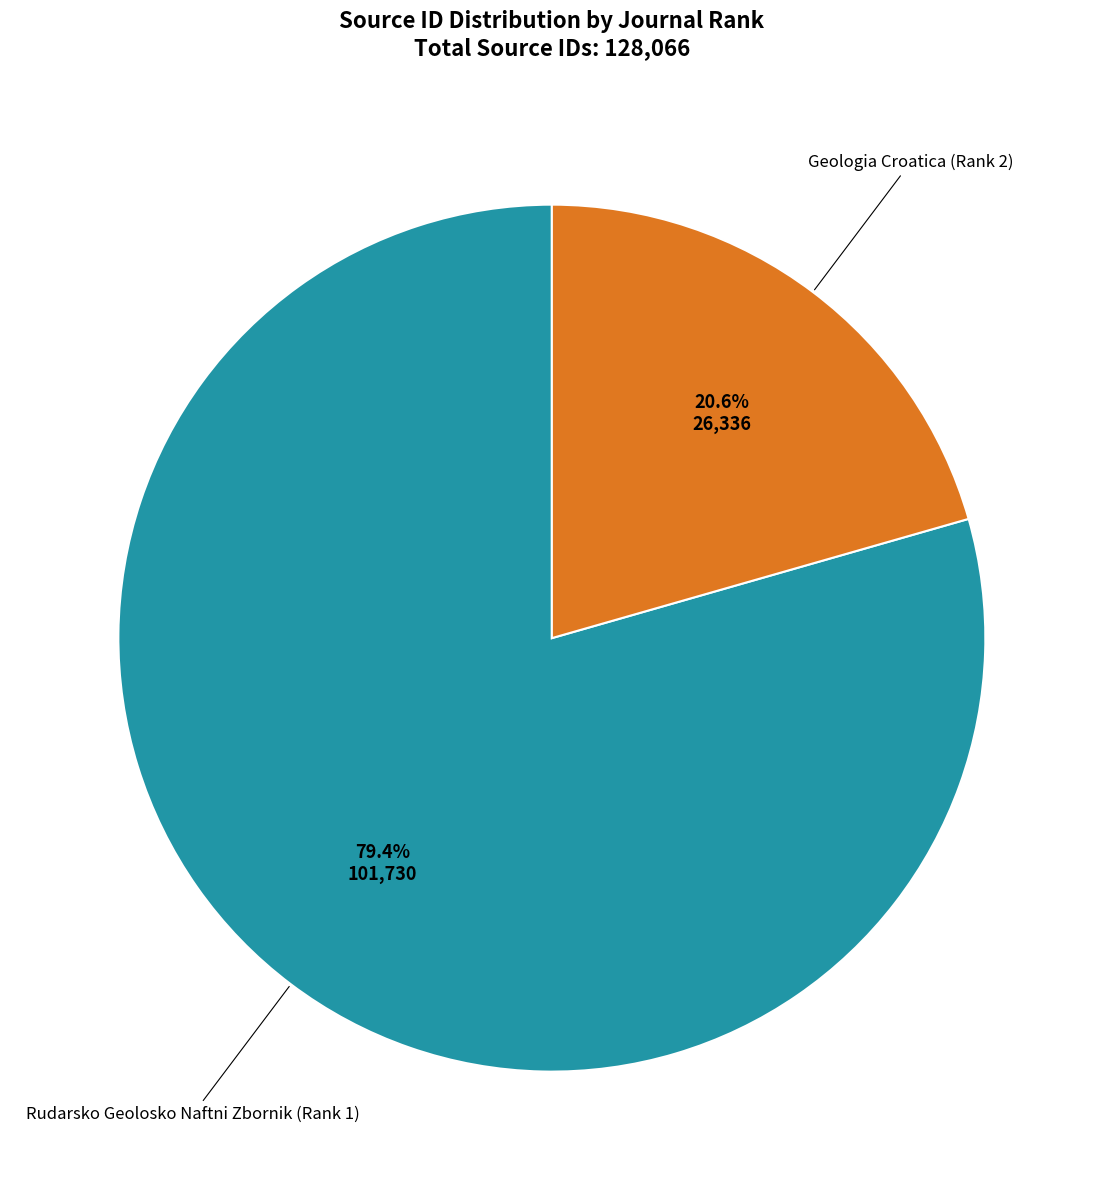

Does any single category account for the majority?

Yes